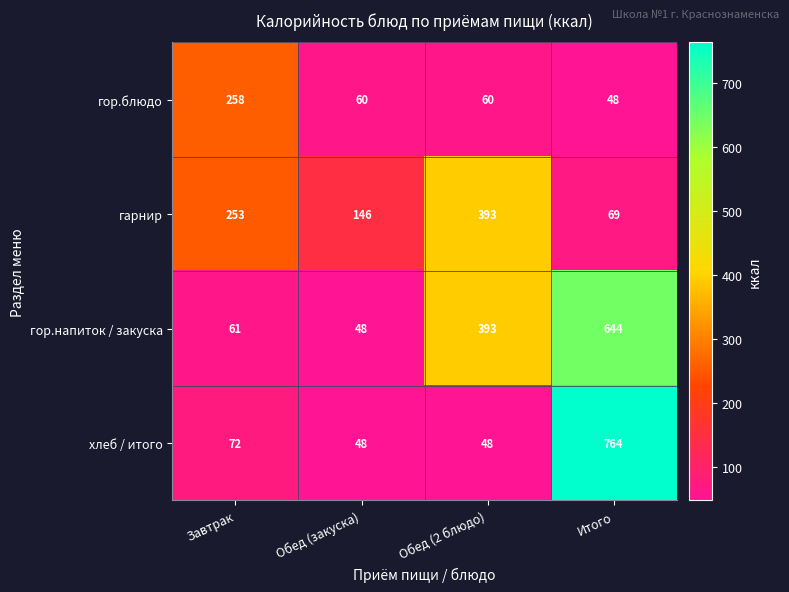

The value of хлеб / итого at Итого is 1357. True or false?

False